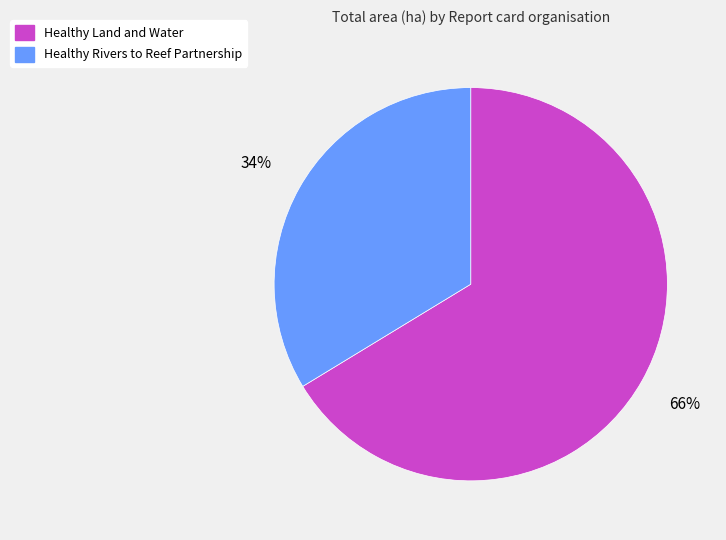

What percentage is the Healthy Land and Water slice, to the nearest percent?

66%